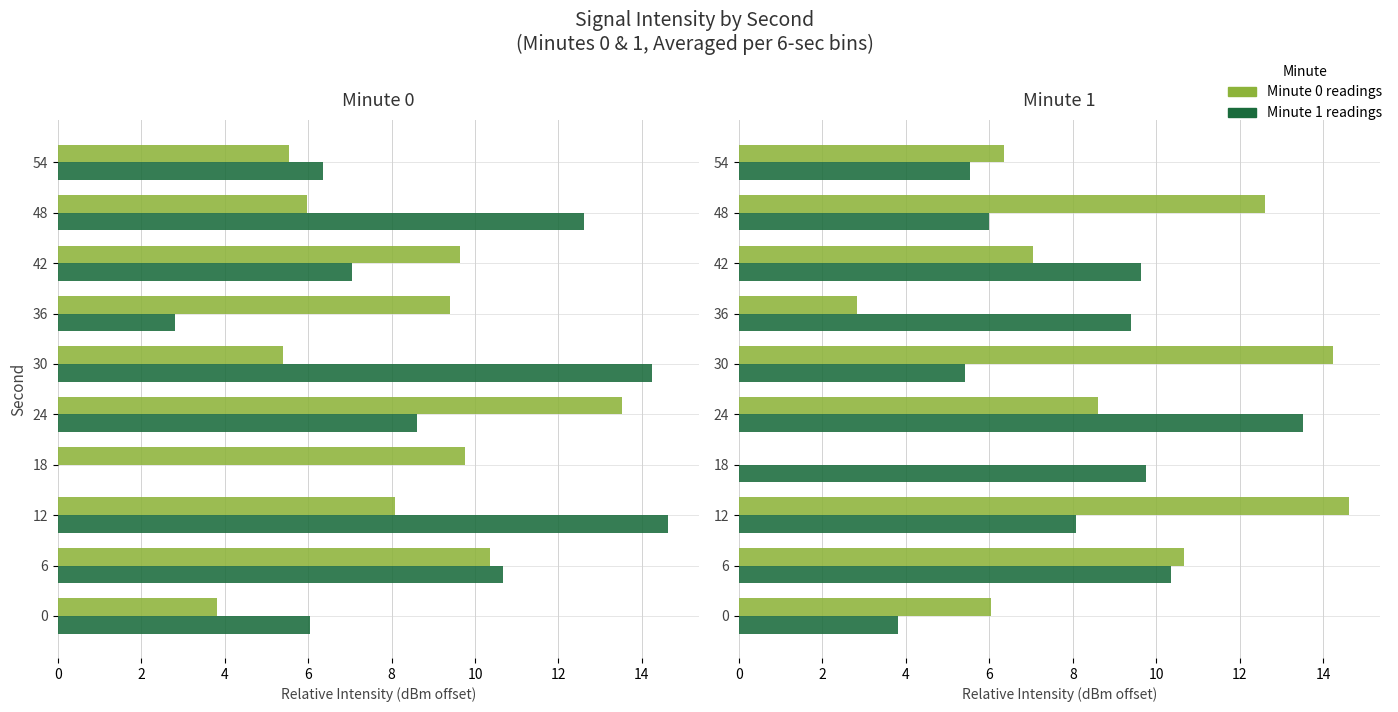

What is the maximum value shown in the chart?

14.6